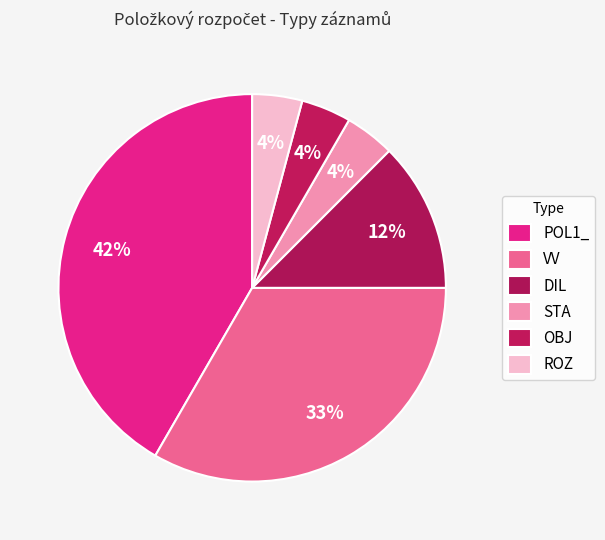

The VV slice represents 23% of the pie. True or false?

False